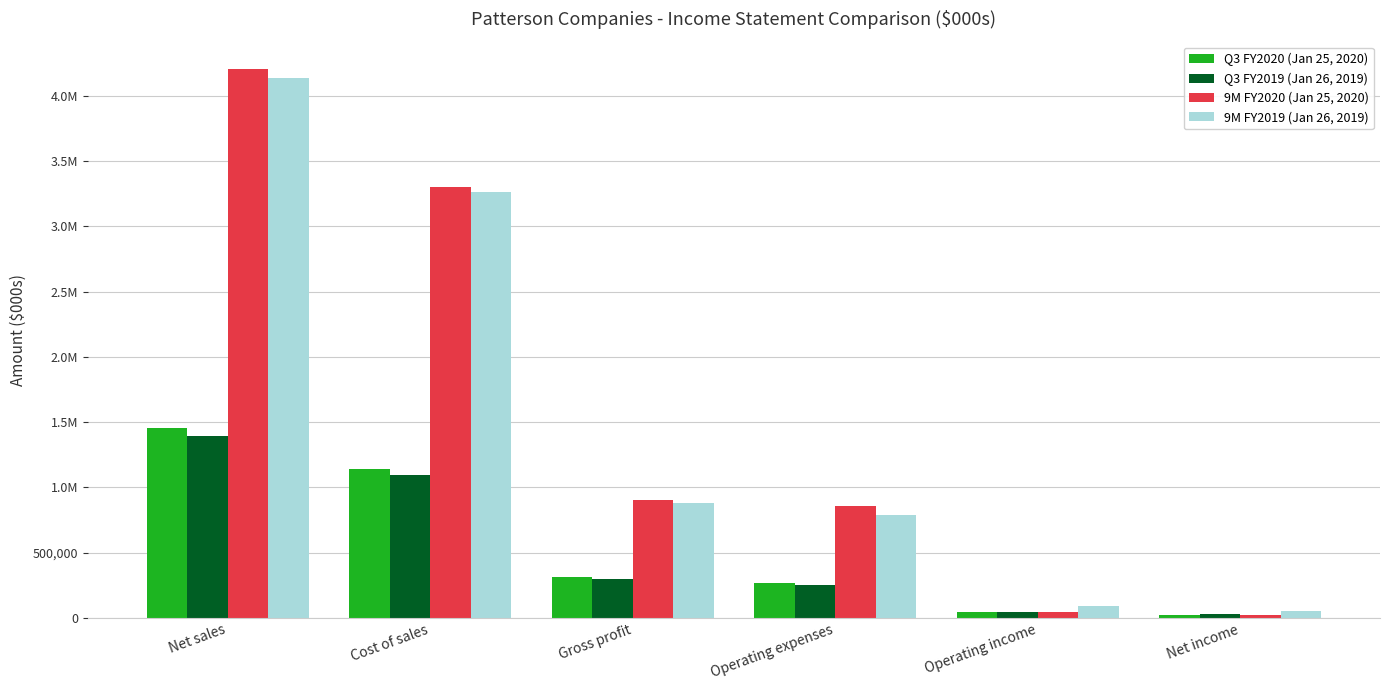

What are all the series names shown in the legend?

Q3 FY2020 (Jan 25, 2020), Q3 FY2019 (Jan 26, 2019), 9M FY2020 (Jan 25, 2020), 9M FY2019 (Jan 26, 2019)